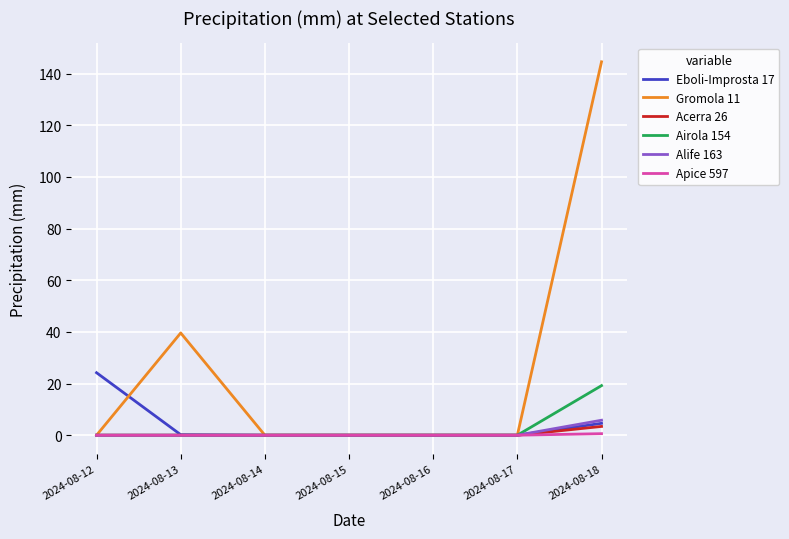

Which series has the largest range (max minus min)?

Gromola 11